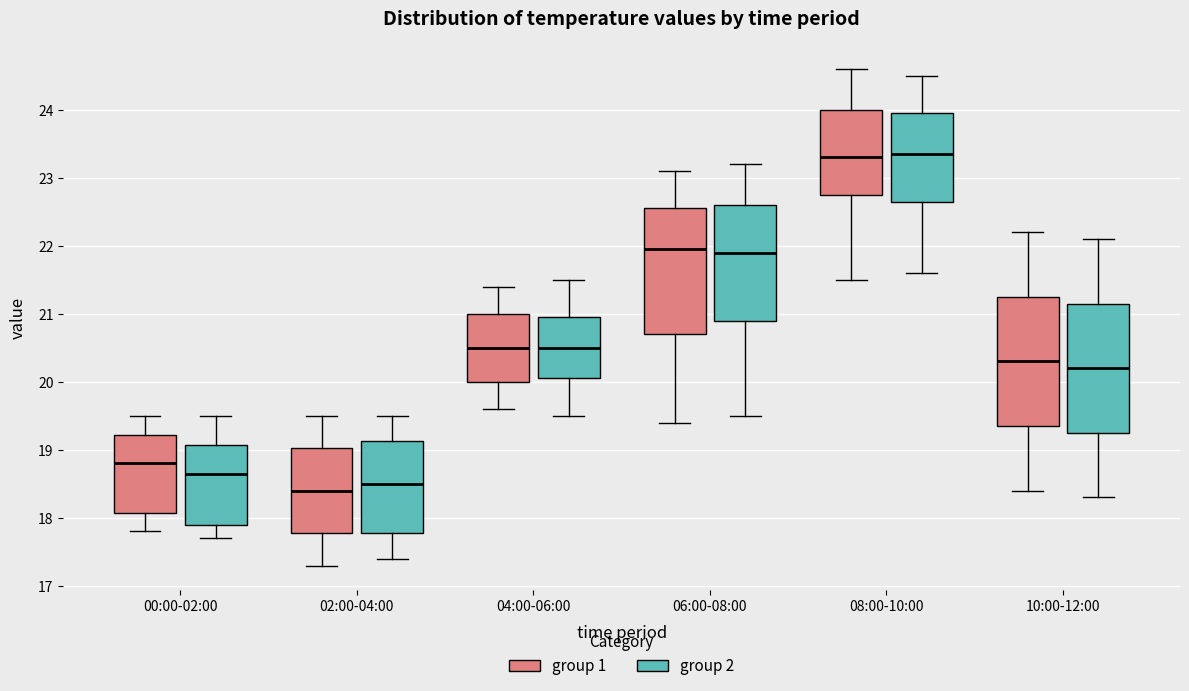

Reading left to right, transcribe this box plot: for each box, give where its median line is, the range the box spans, and where its two whiskers end, as read against the y-axis. The values are not printed on the chart, so give them approximately, as read against the axis.

00:00-02:00 (group 1): median 18.8, box 18.1 to 19.2, whiskers 17.8 to 19.5
00:00-02:00 (group 2): median 18.7, box 17.9 to 19.1, whiskers 17.7 to 19.5
02:00-04:00 (group 1): median 18.4, box 17.8 to 19.0, whiskers 17.3 to 19.5
02:00-04:00 (group 2): median 18.5, box 17.8 to 19.1, whiskers 17.4 to 19.5
04:00-06:00 (group 1): median 20.5, box 20.0 to 21.0, whiskers 19.6 to 21.4
04:00-06:00 (group 2): median 20.5, box 20.1 to 21.0, whiskers 19.5 to 21.5
06:00-08:00 (group 1): median 22.0, box 20.7 to 22.6, whiskers 19.4 to 23.1
06:00-08:00 (group 2): median 21.9, box 20.9 to 22.6, whiskers 19.5 to 23.2
08:00-10:00 (group 1): median 23.3, box 22.8 to 24.0, whiskers 21.5 to 24.6
08:00-10:00 (group 2): median 23.4, box 22.7 to 24.0, whiskers 21.6 to 24.5
10:00-12:00 (group 1): median 20.3, box 19.4 to 21.3, whiskers 18.4 to 22.2
10:00-12:00 (group 2): median 20.2, box 19.3 to 21.2, whiskers 18.3 to 22.1